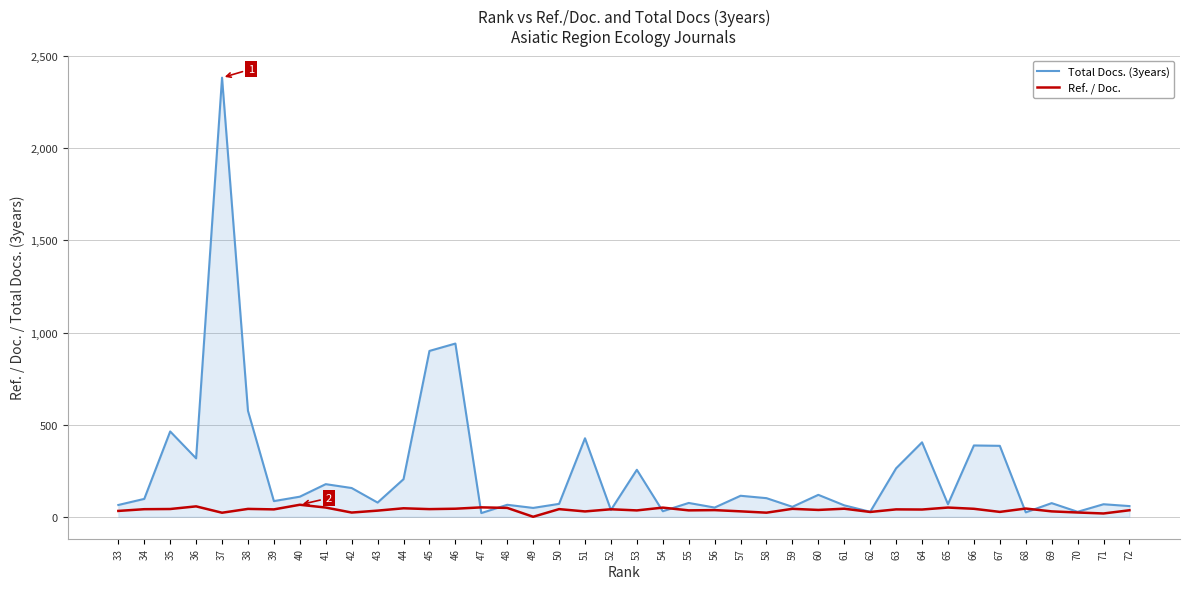

Which series has the largest total across all categories?

Total Docs. (3years)